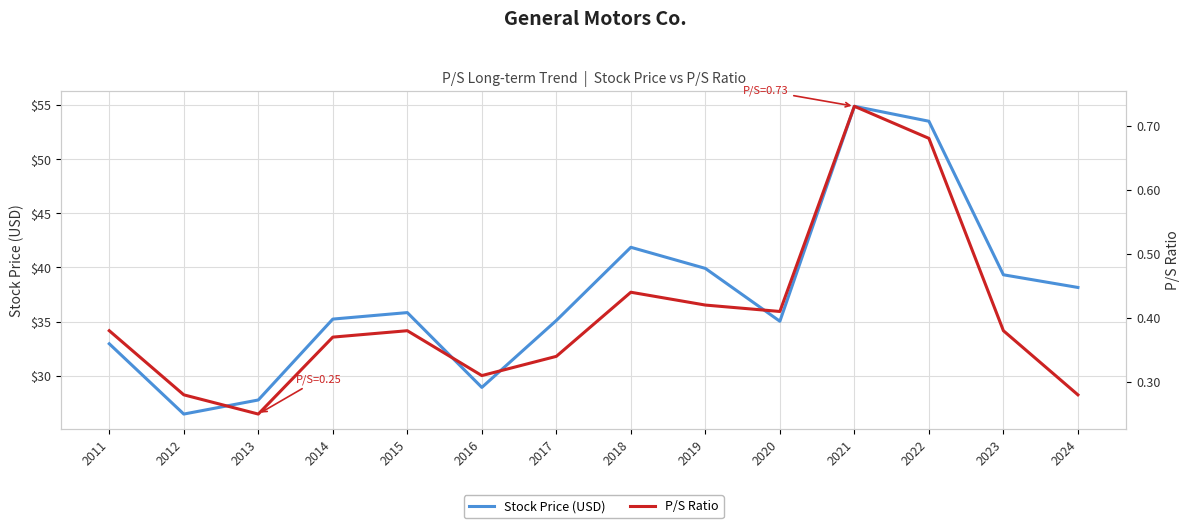

True or false: P/S Ratio and Stock Price (USD) intersect in this chart.

False